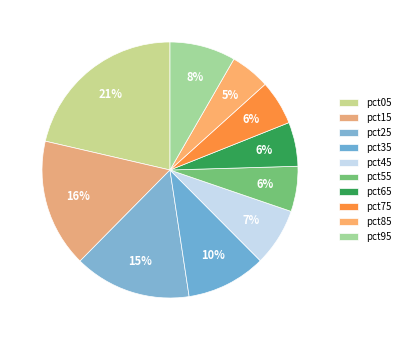

Is there a majority slice in this chart?

No